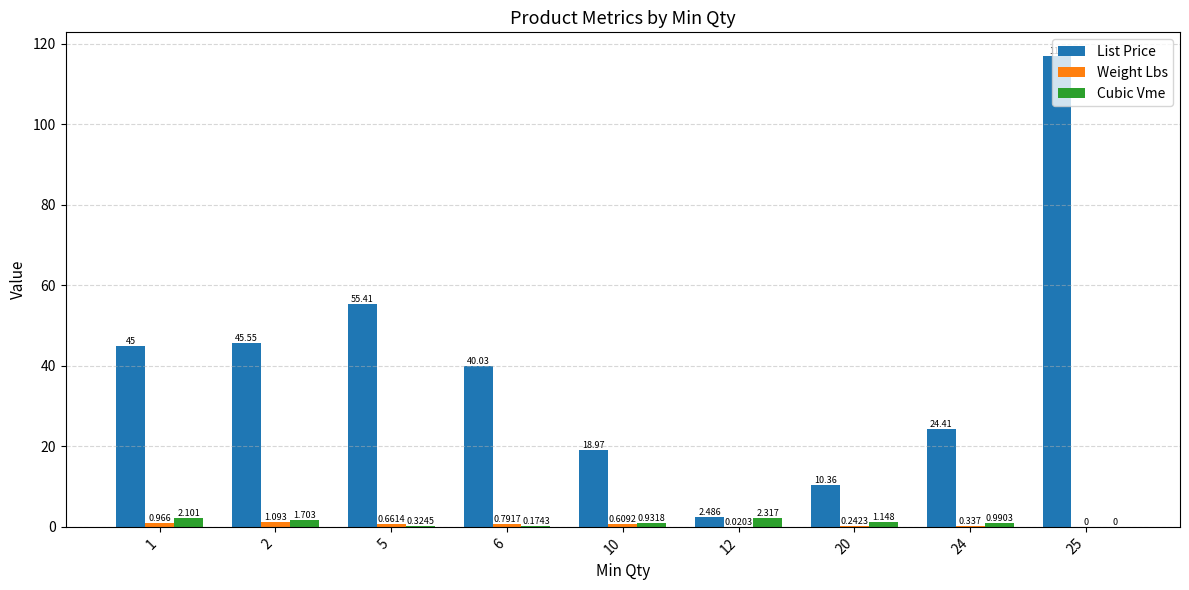

How many groups of bars are there?

9